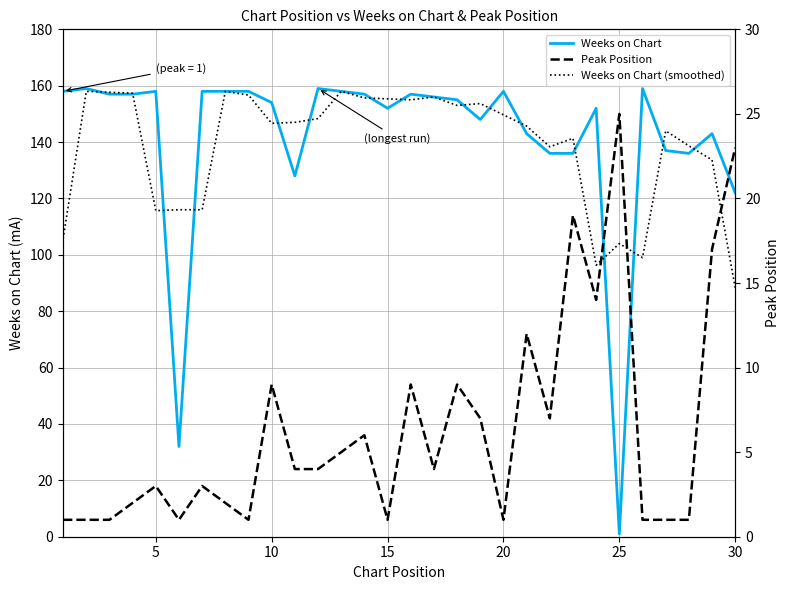

True or false: Peak Position has more than 0 points higher than both neighbors.

True